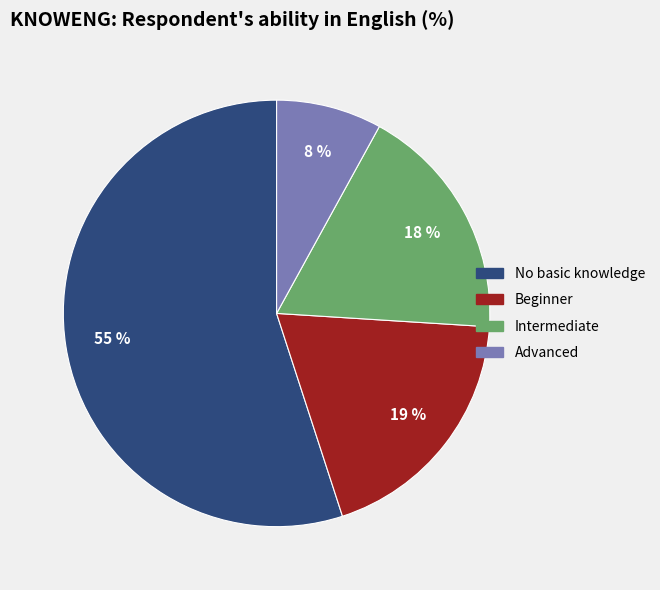

Which has a higher value, Beginner or Intermediate?

Beginner